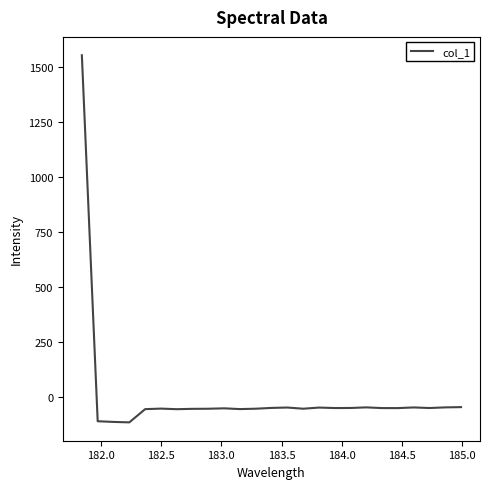

What is the maximum value shown in the chart?

1555.4